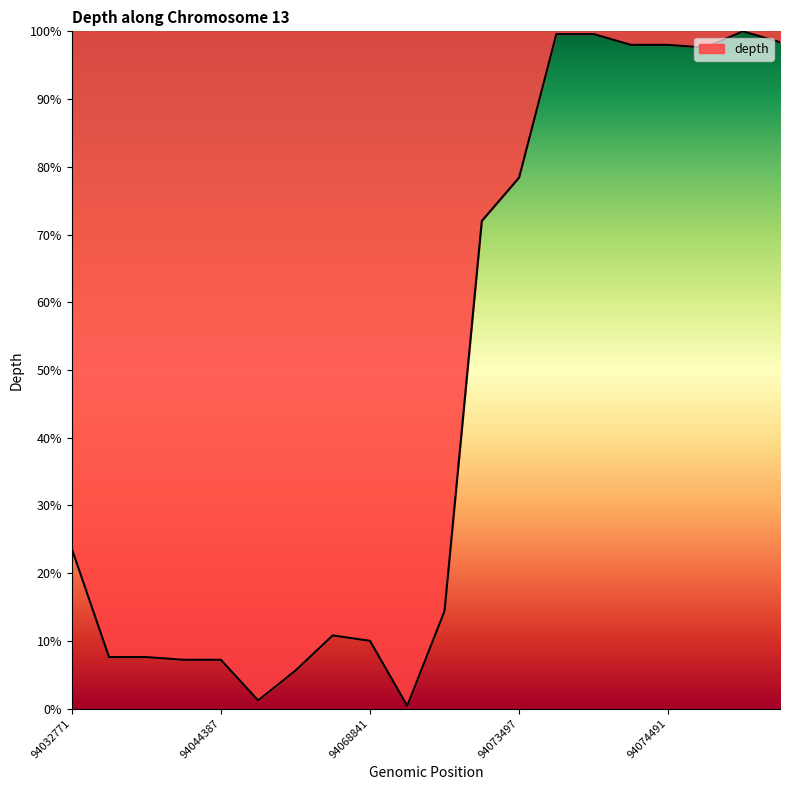

What is the maximum value shown in the chart?

100.0